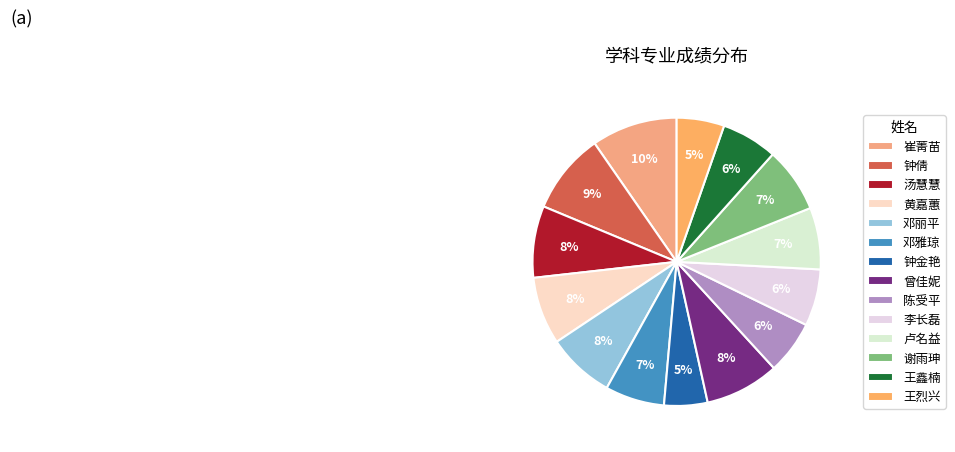

Combined, what portion of the pie is 谢雨珅 and 钟倩?

16.4%